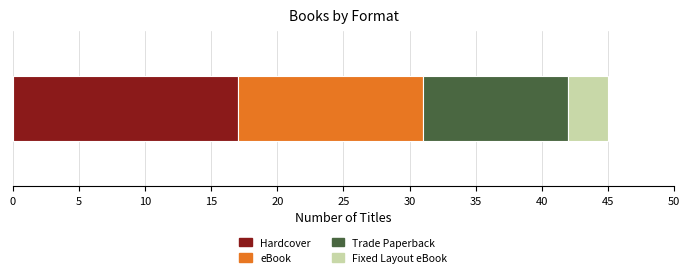

How many distinct data groups are displayed?

4